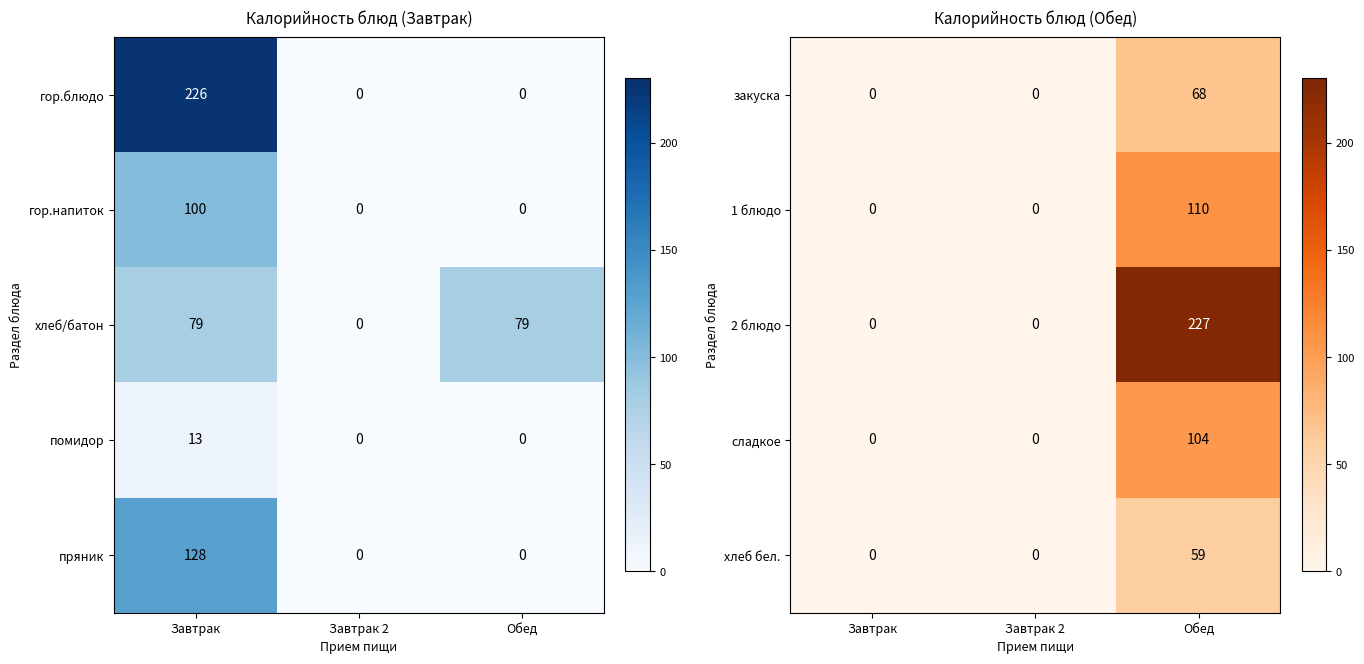

What is the maximum value shown in the chart?

227